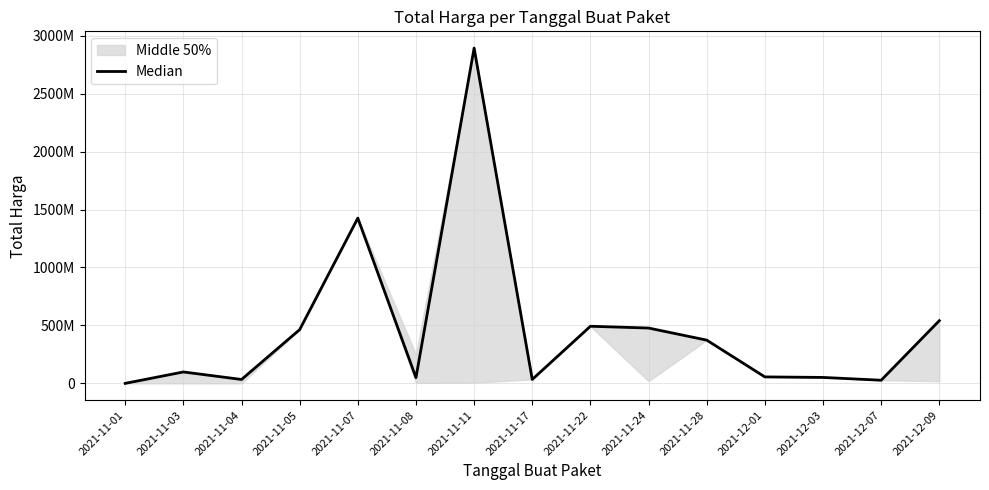

Reading left to right, list all the values displayed in this chart.

2021-11-01=333600	2021-11-03=98772570	2021-11-04=34000000	2021-11-05=464002100	2021-11-07=1425867900	2021-11-08=49730040	2021-11-11=2892122000	2021-11-17=34292000	2021-11-22=493000000	2021-11-24=477600000	2021-11-28=373404000	2021-12-01=56152800	2021-12-03=51601000	2021-12-07=27412000	2021-12-09=541071000